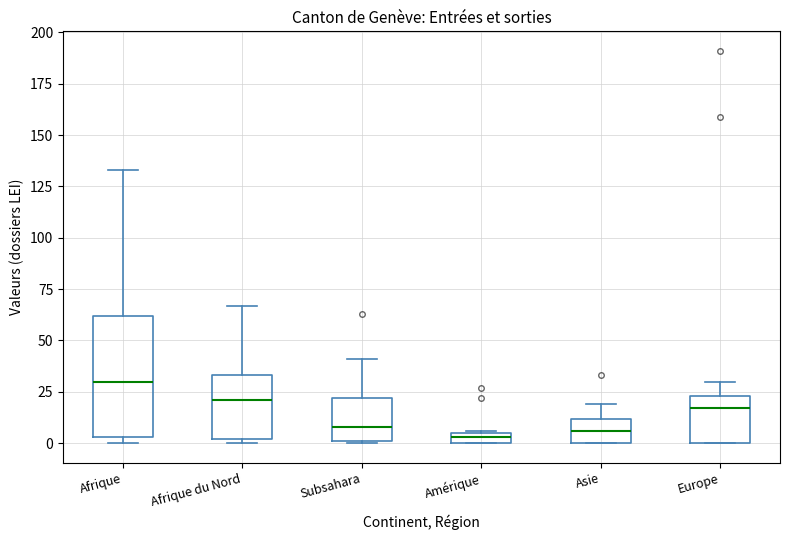

Where is the upper edge of the box for Amérique on the y-axis? The values are not printed on the chart, so give them approximately, as read against the axis.

5